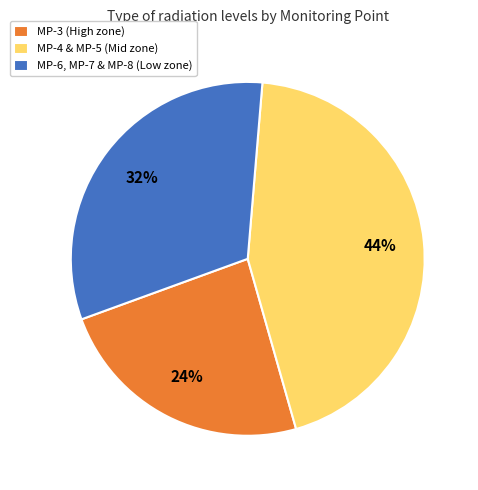

How many segments does this pie chart have?

3